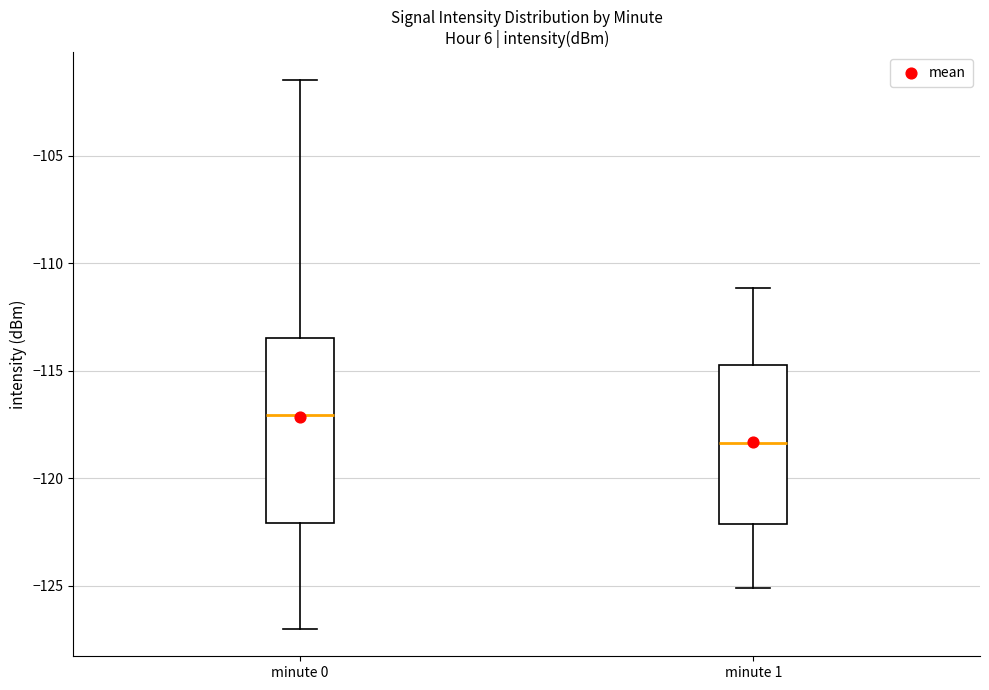

Reading left to right, transcribe this box plot: for each box, give where its median line is, the range the box spans, and where its two whiskers end, as read against the y-axis. The values are not printed on the chart, so give them approximately, as read against the axis.

minute 0: median -117.0, box -122.0 to -113.5, whiskers -127.0 to -101.5
minute 1: median -118.5, box -122.0 to -114.5, whiskers -125.0 to -111.0